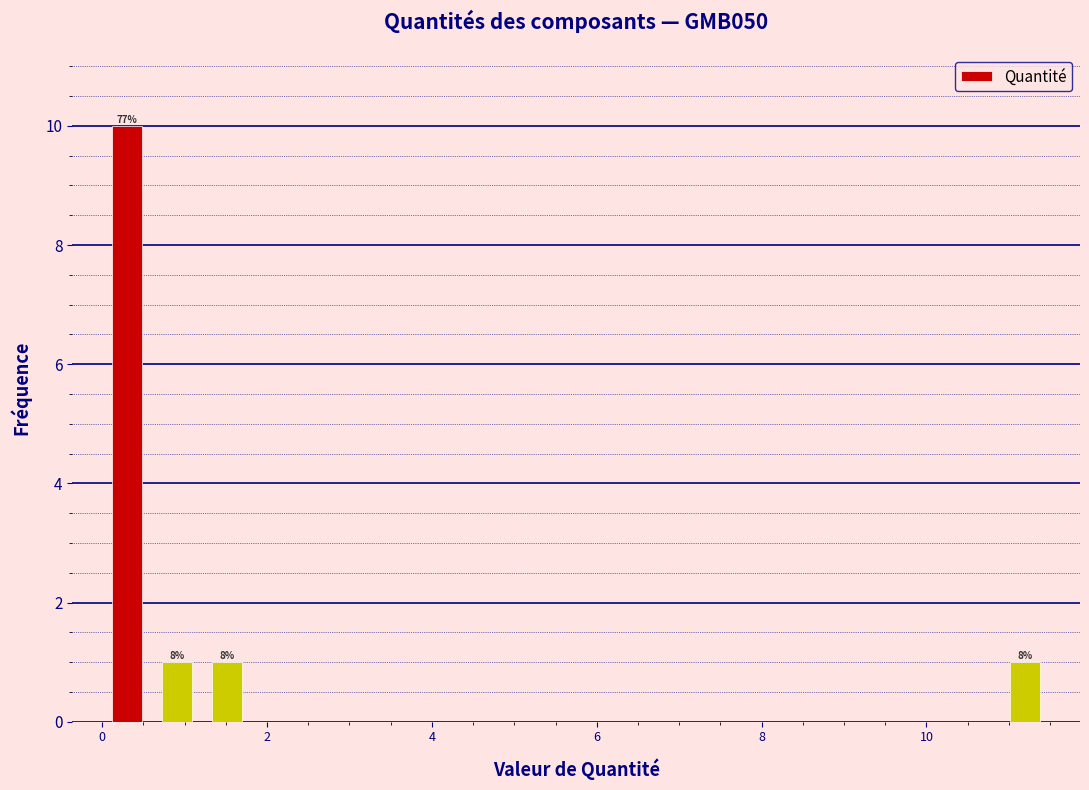

Read against the x-axis, roughly where is the centre of the tallest bar?

0.4